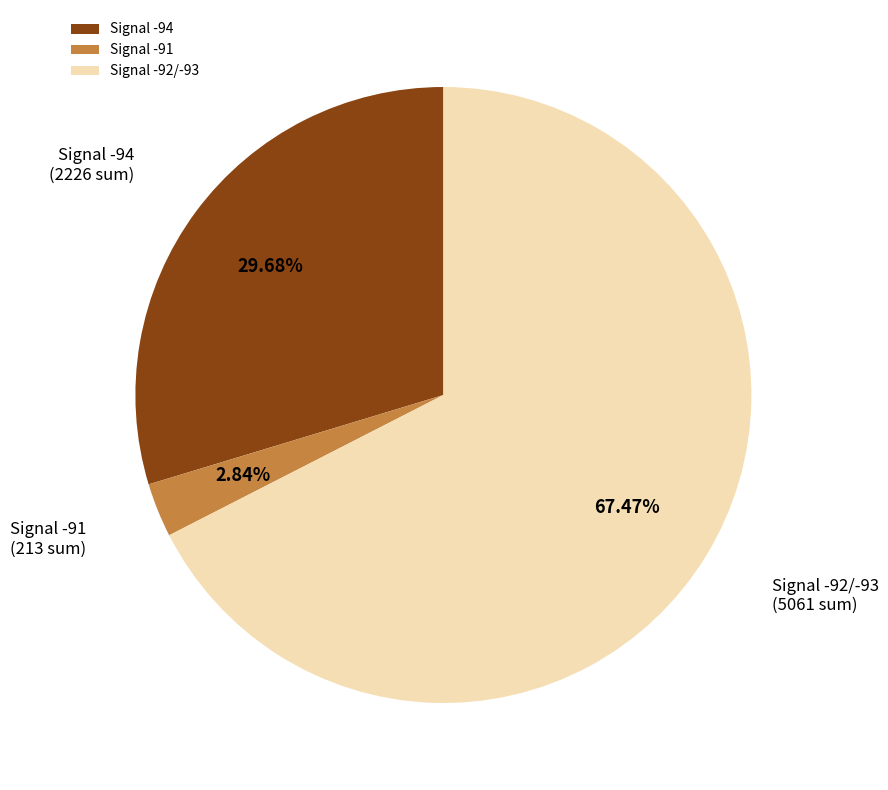

Do Signal -92/-93 and Signal -94 together represent more than half of the pie?

Yes